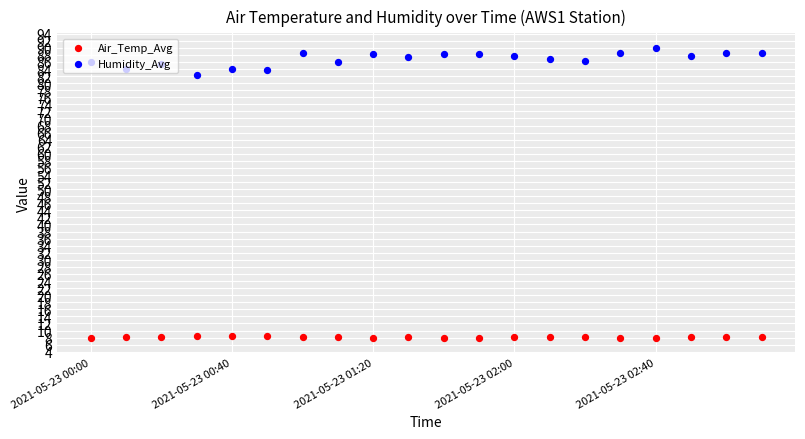

Which series reaches the minimum Y coordinate?

Air_Temp_Avg